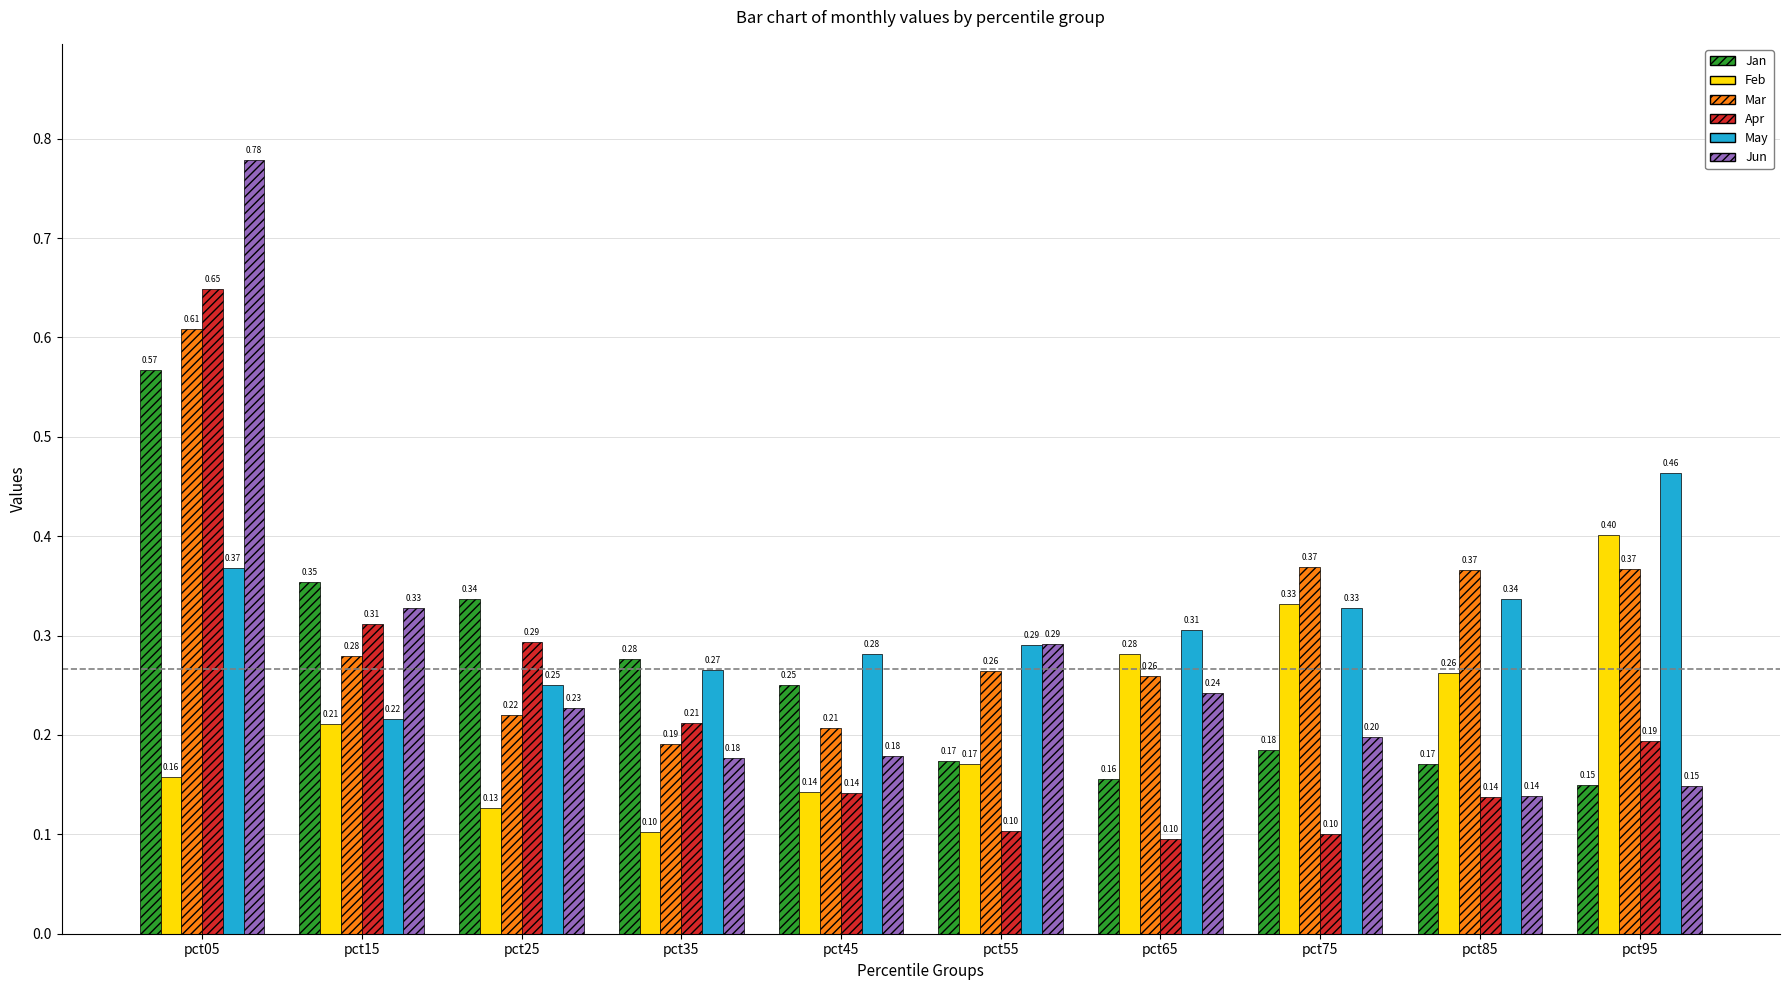

Does the chart contain any negative values?

No